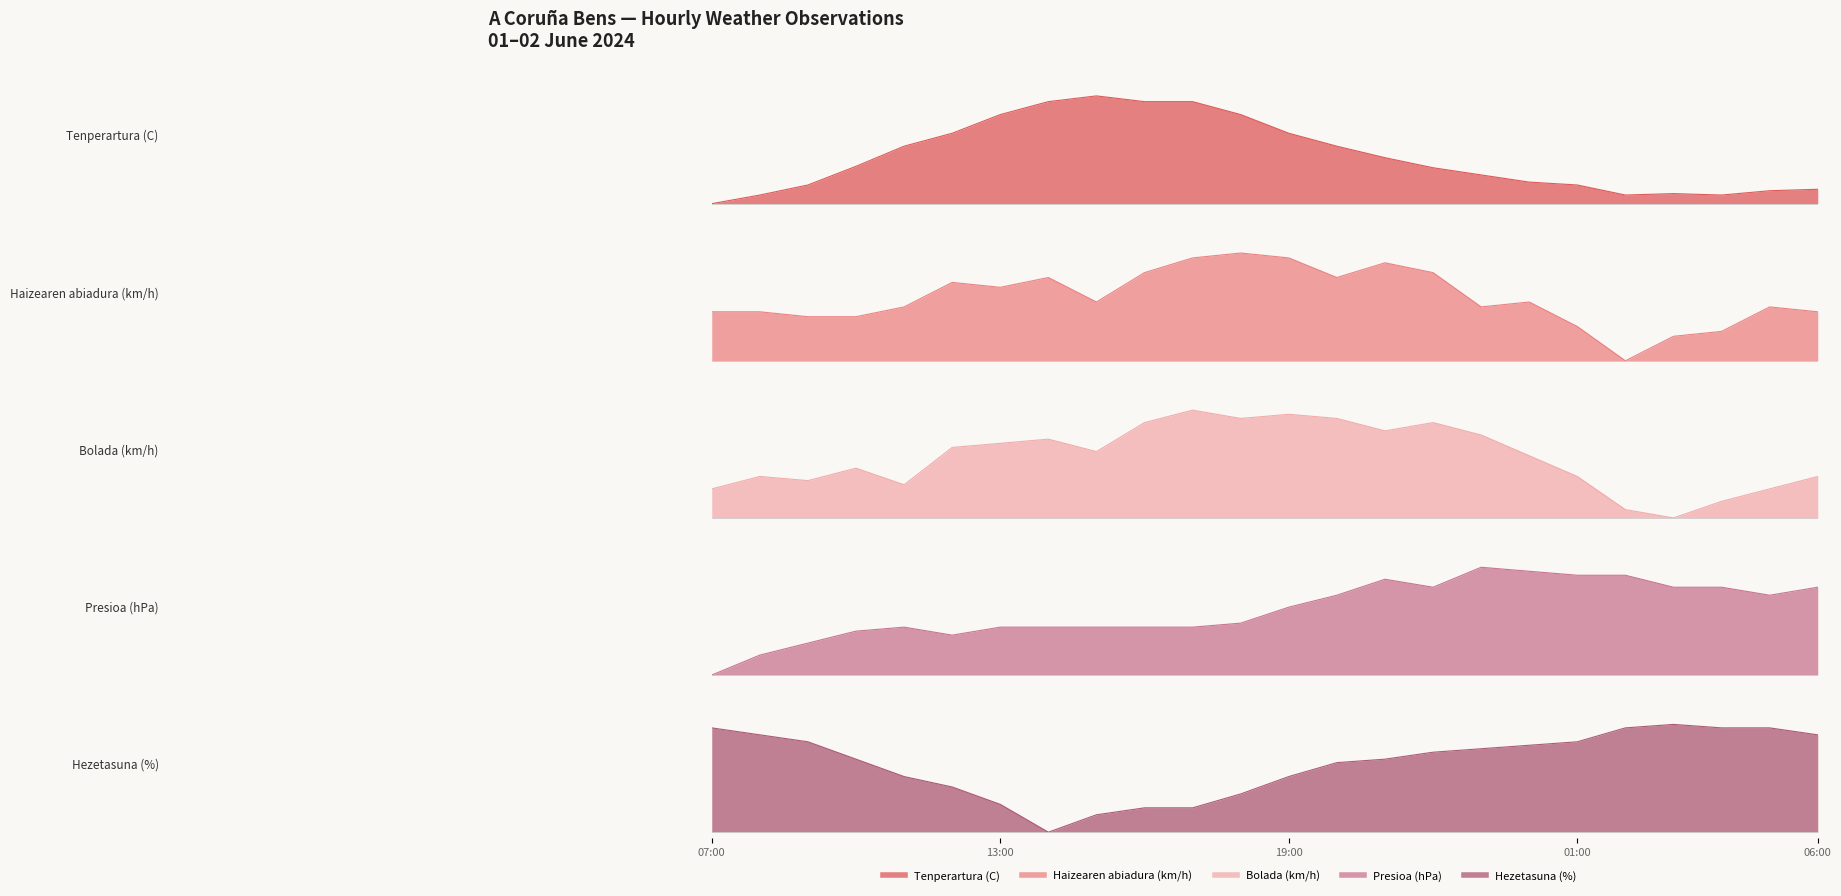

How many values in the Haizearen abiadura (km/h) series exceed 0?

23